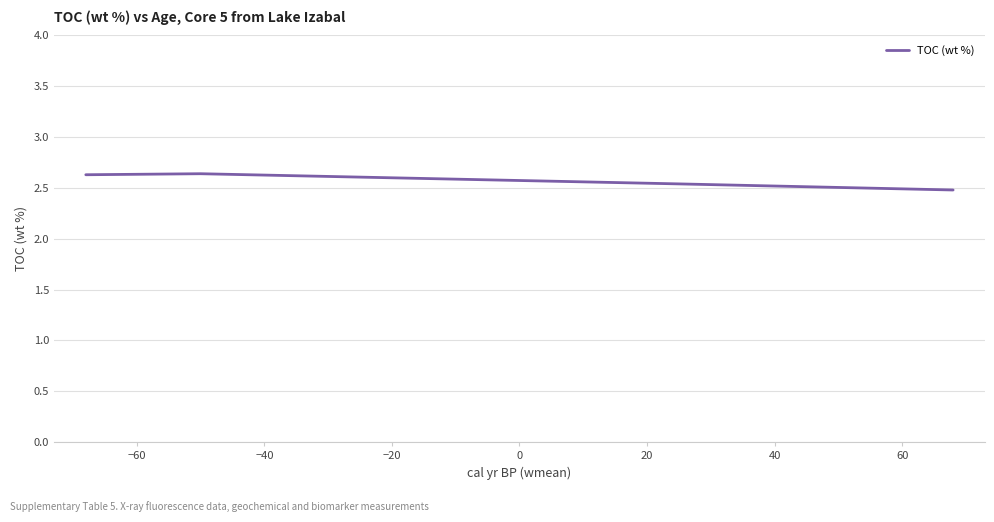

Count the values in the range 2 to 3.

4